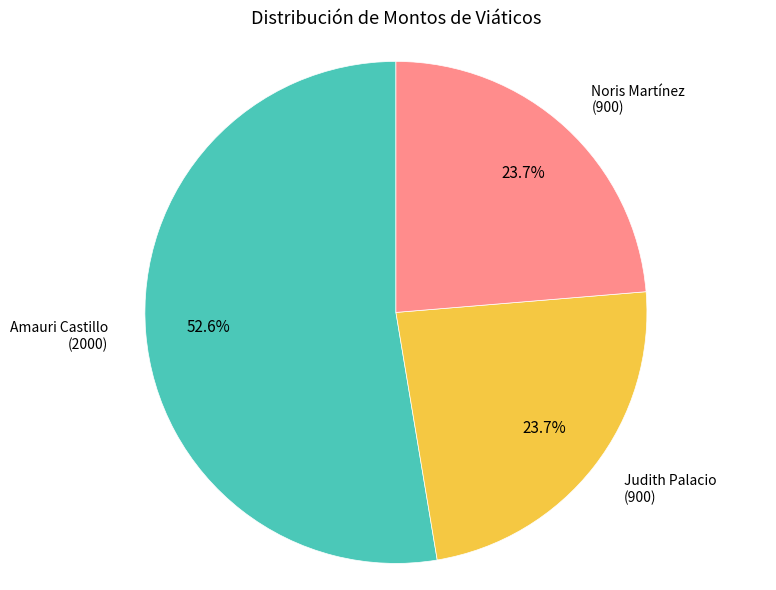

To the nearest percent, what is the average slice percentage?

33%